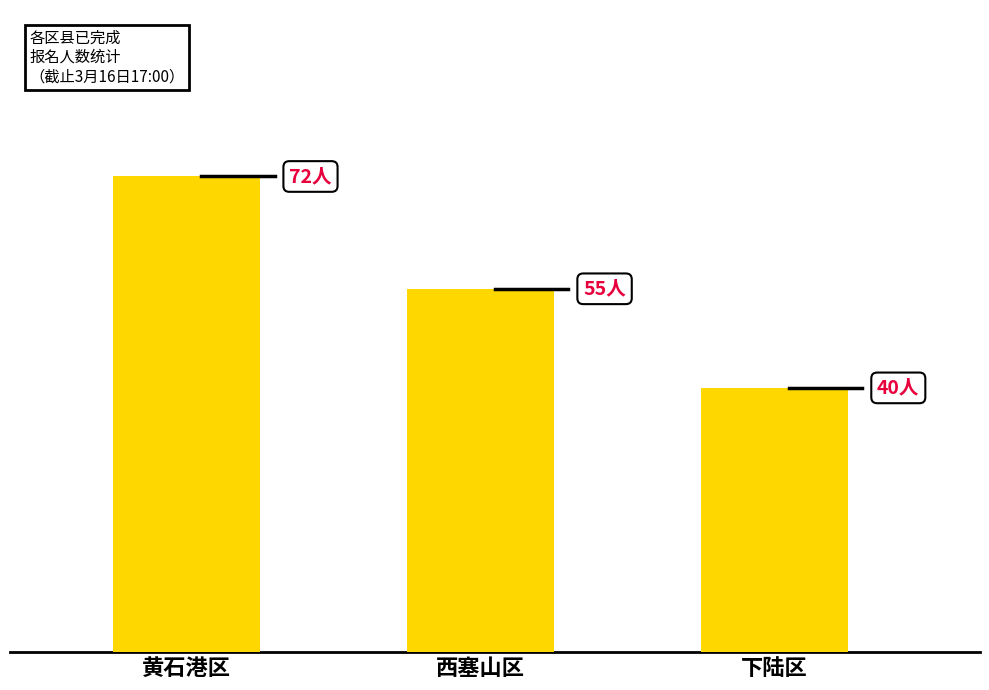

Which has a higher value, 黄石港区 or 西塞山区?

黄石港区